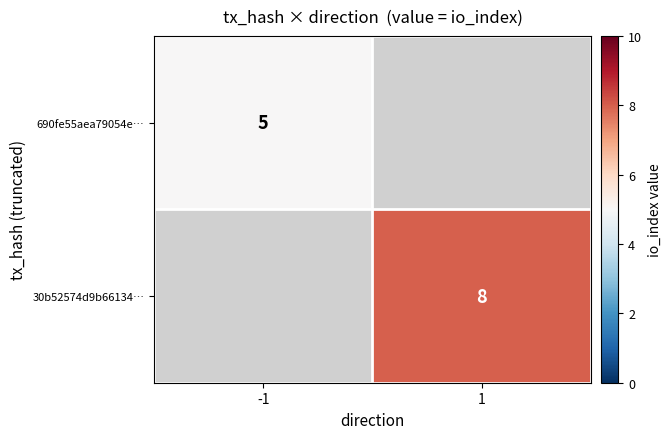

At how many categories does at least one series exceed 7?

1